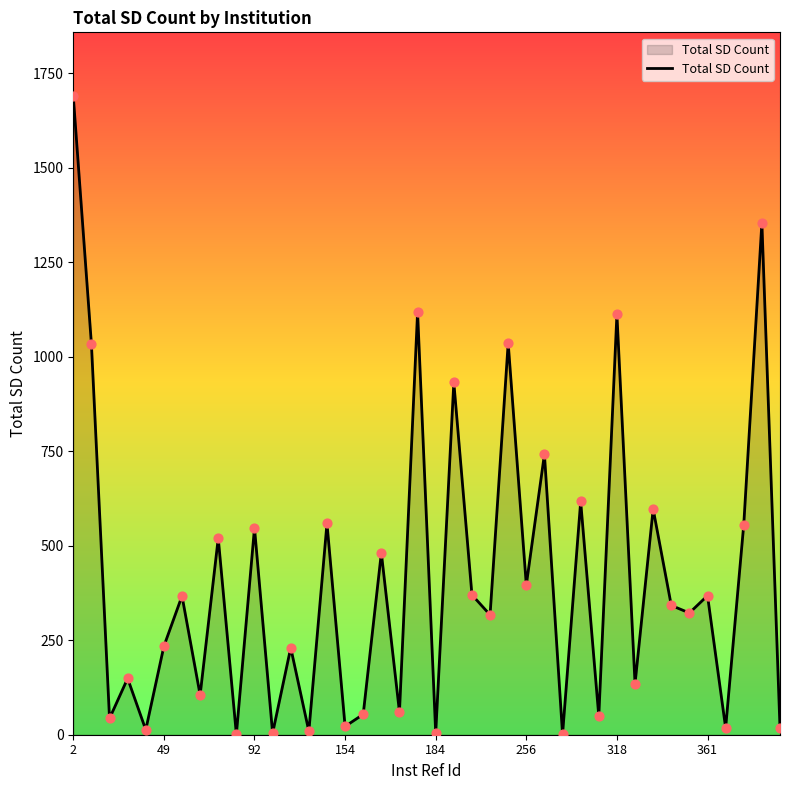

What is the difference between the maximum and minimum values?

1688